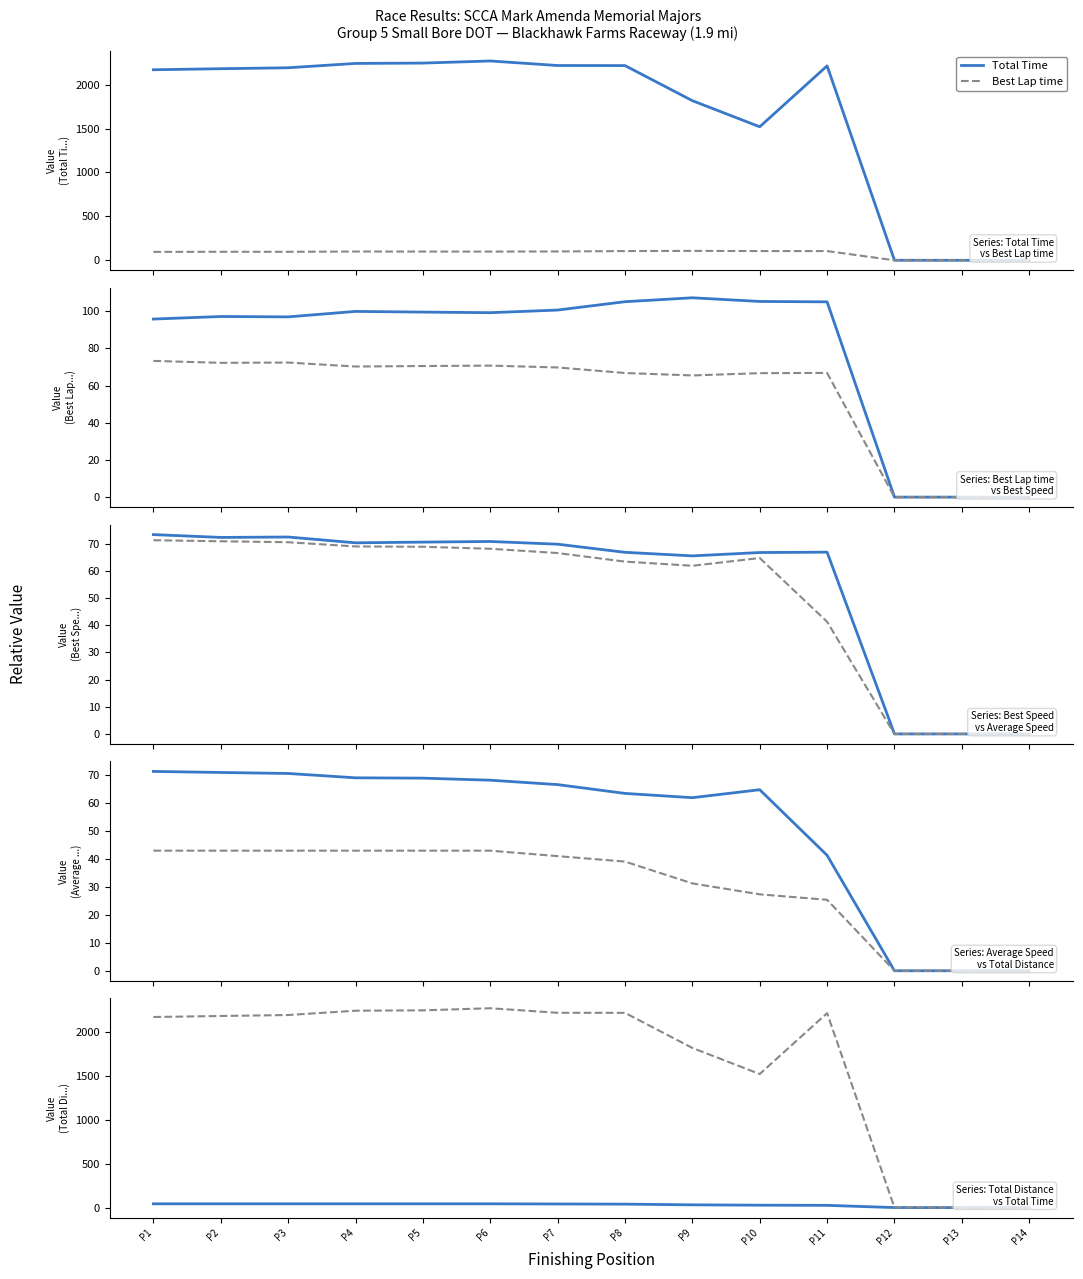

In Total Time, how many points are higher than both neighbors (excluding endpoints)?

2